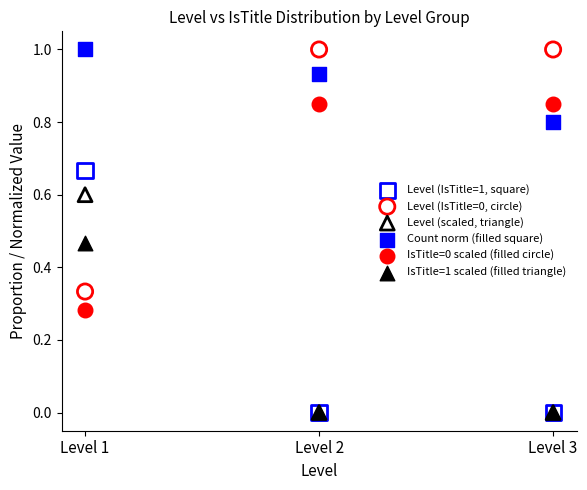

What are all the series names shown in the legend?

Level (IsTitle=1, square), Level (IsTitle=0, circle), Level (scaled, triangle), Count norm (filled square), IsTitle=0 scaled (filled circle), IsTitle=1 scaled (filled triangle)